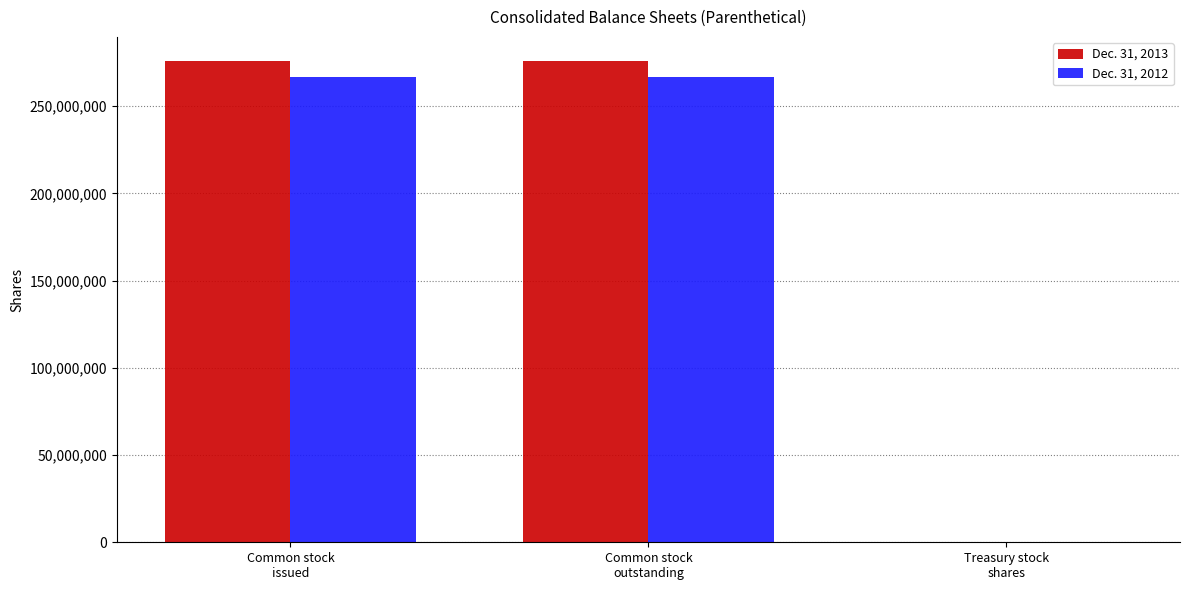

What is the greatest value displayed?

275917023